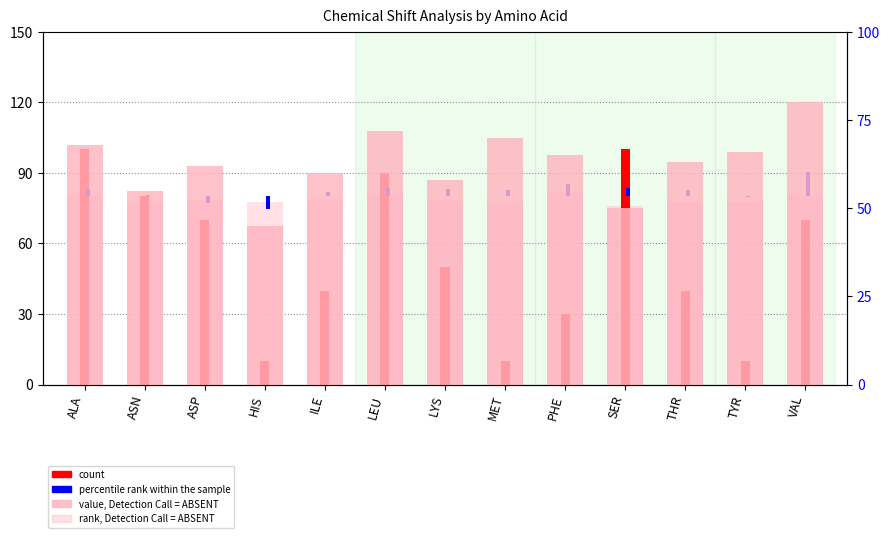

What is the label of the 7th bar from the right?

LYS